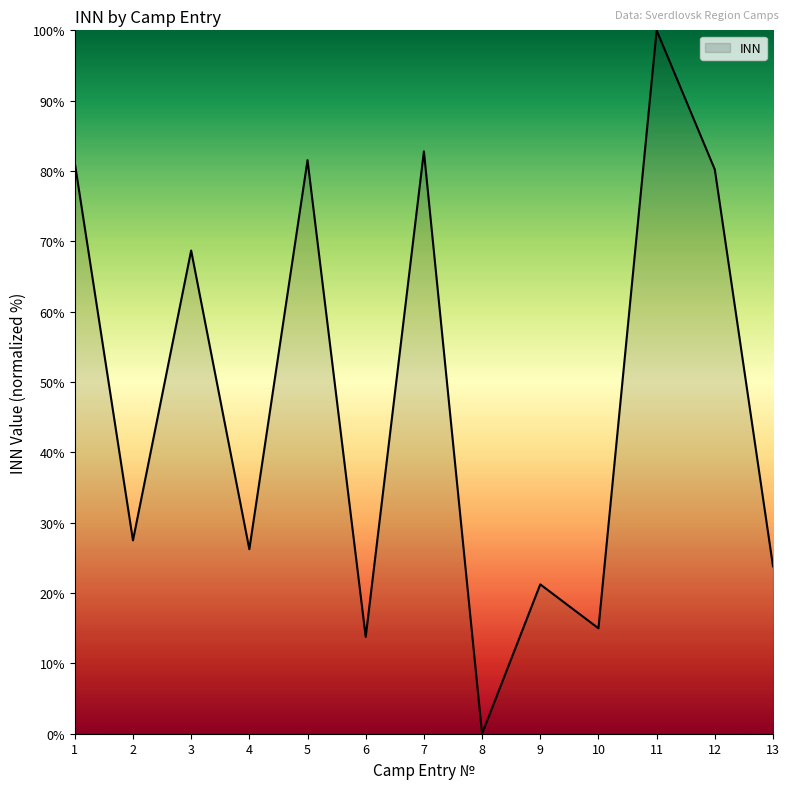

What is the change in value from 6 to 8?

-13.8